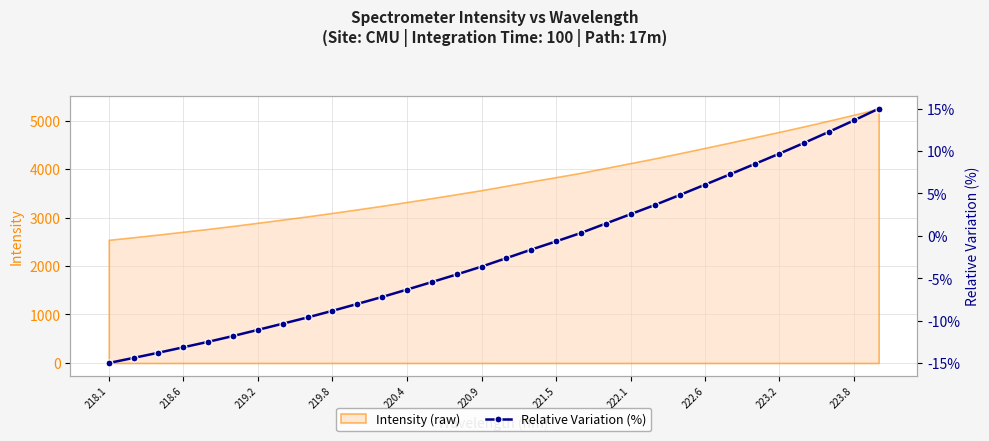

What is the difference between the second highest and second lowest values?

28.0